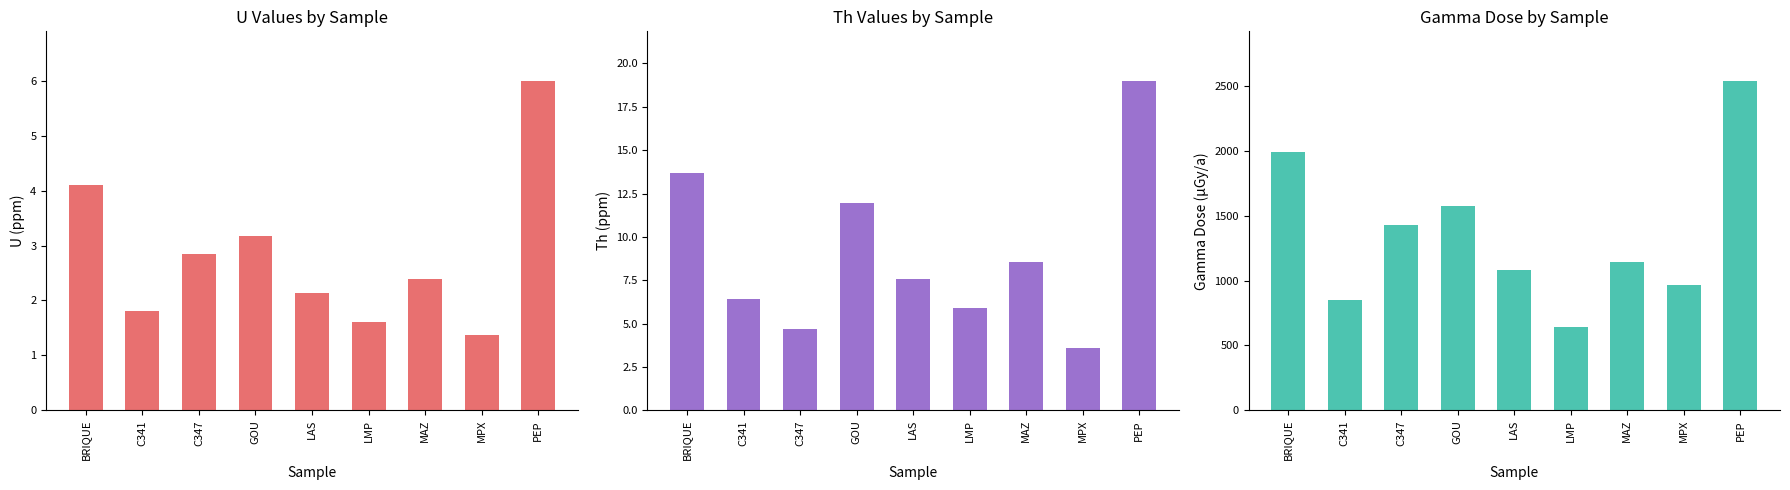

Count the number of data series in this chart.

3